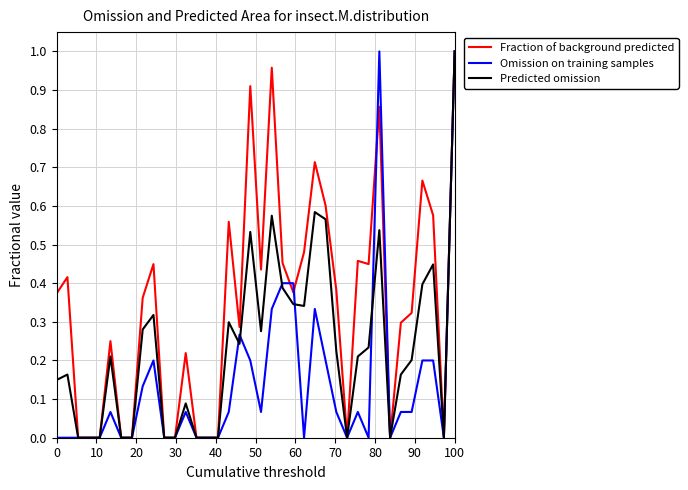

Count the number of categories in the chart.

38